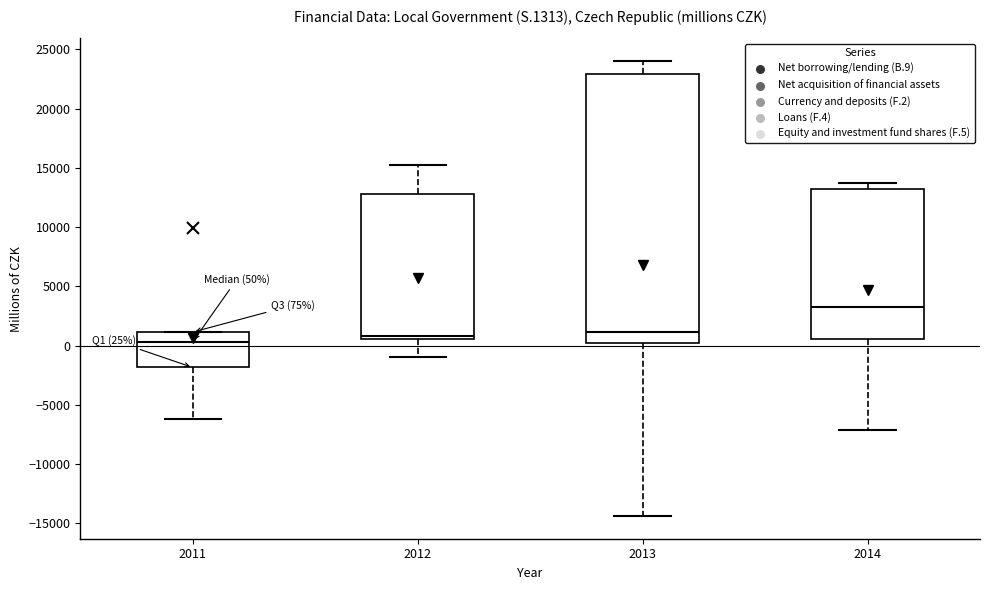

Which box is the tallest, from its lower edge to its upper edge?

2013